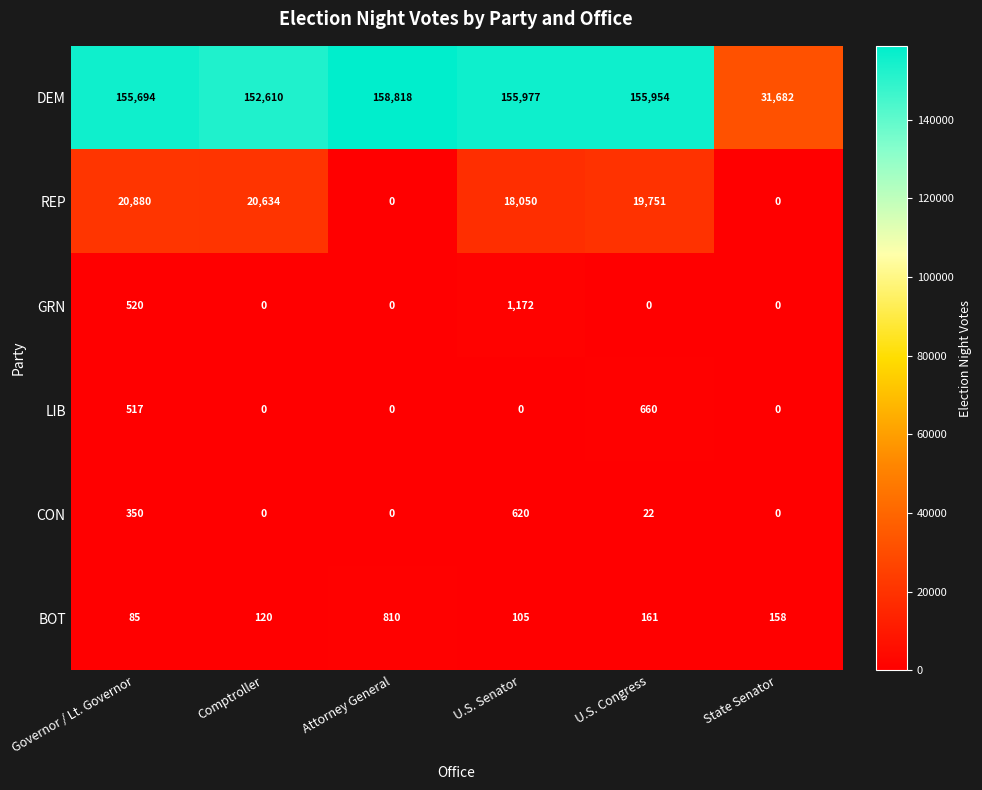

What is the difference between the second highest and minimum values in the BOT series?

76